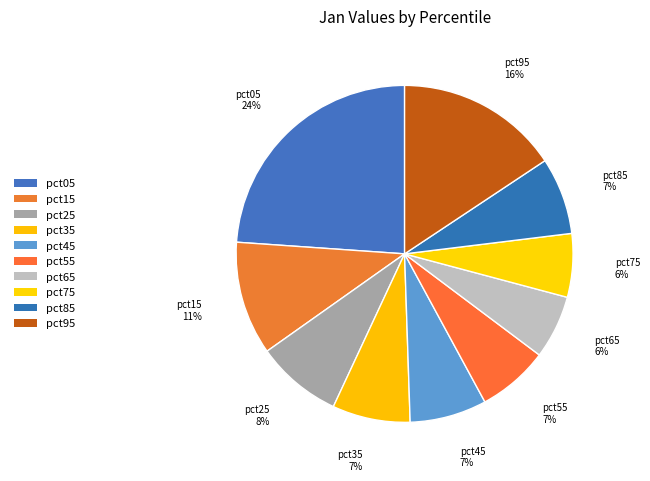

Count the number of slices in the pie.

10